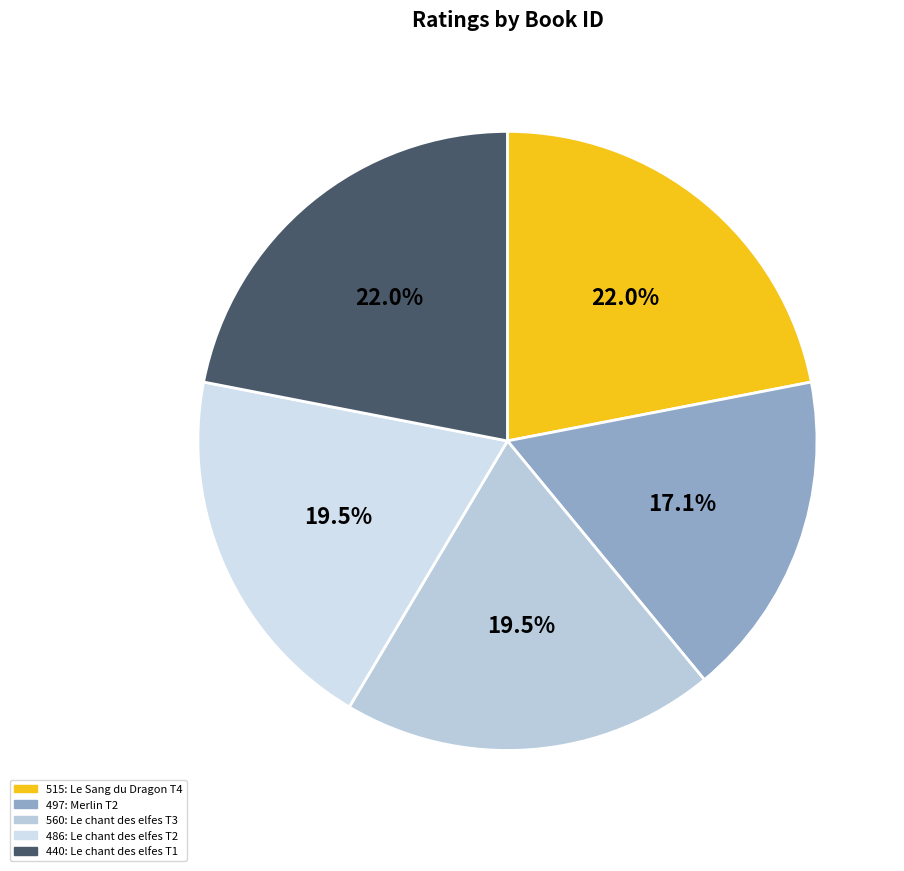

To the nearest percent, what is the difference between the largest and smallest slice percentages?

5%